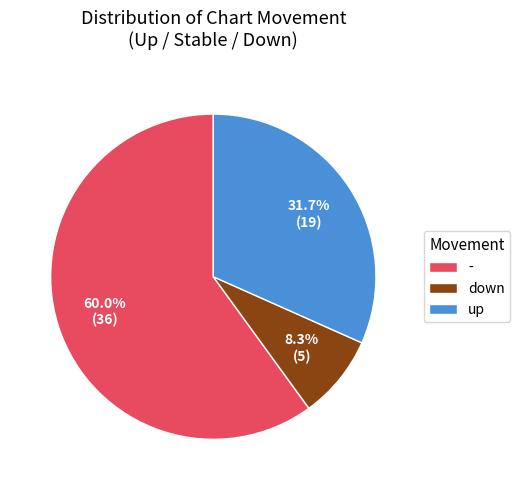

To the nearest percent, what portion does down represent?

8%